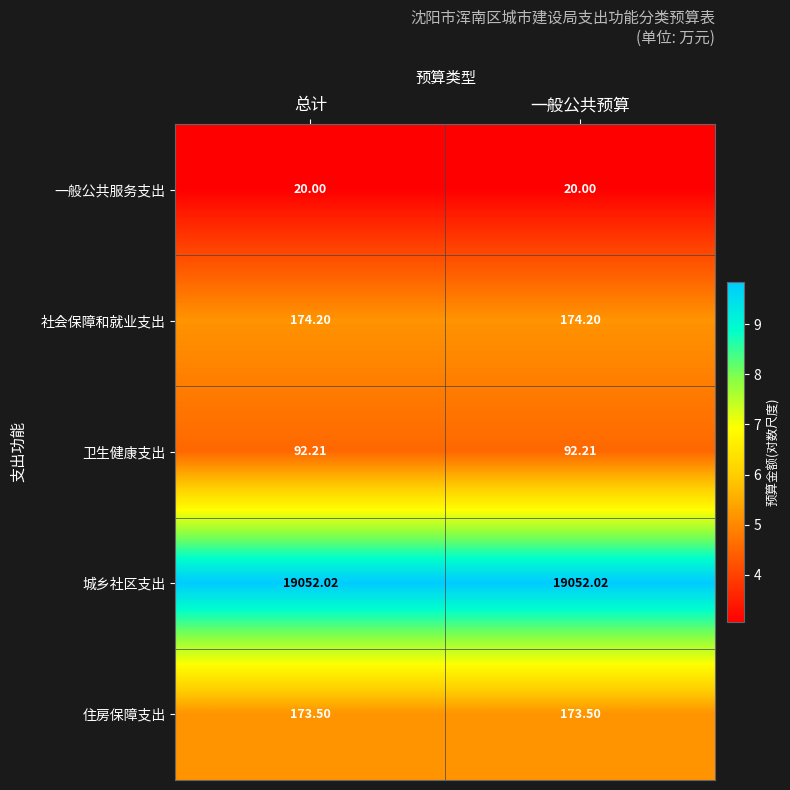

Which series has the largest total across all categories?

城乡社区支出